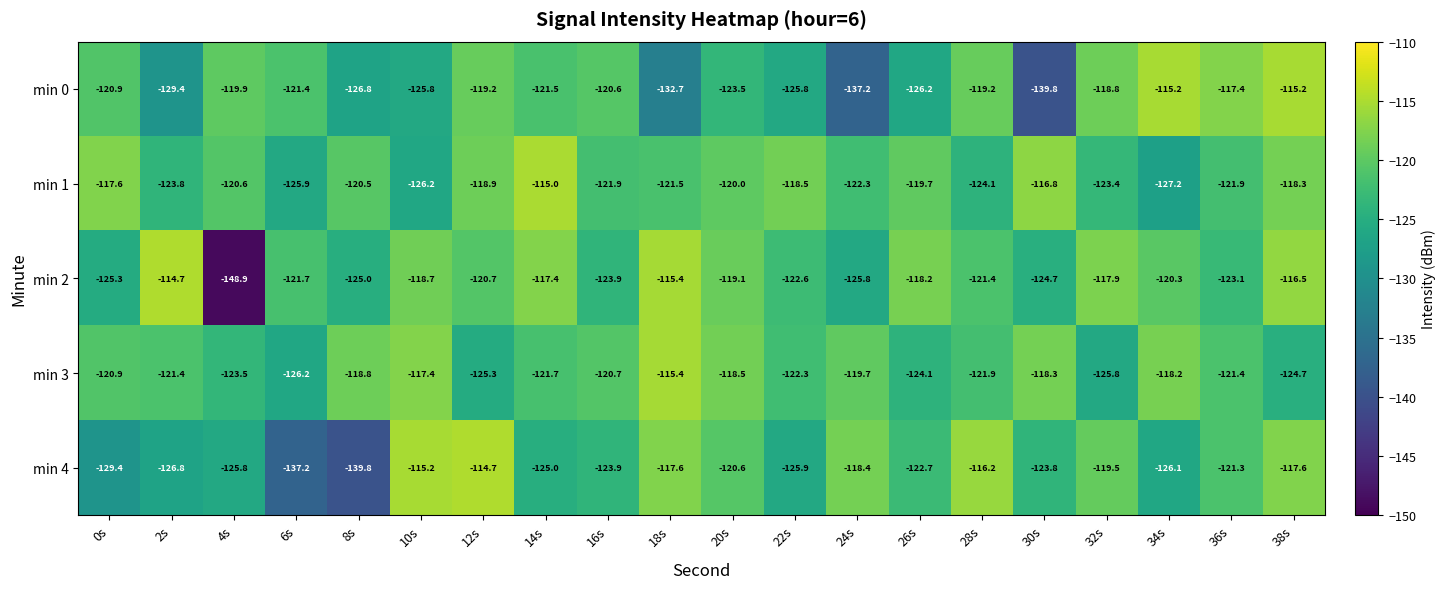

True or false: min 1 has a value of -120.5 at 8s.

True